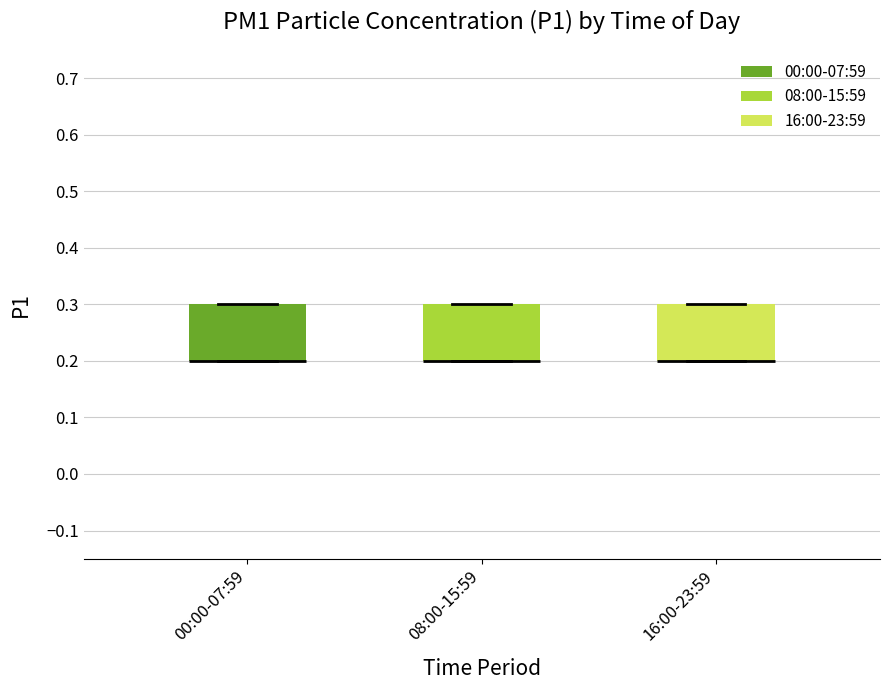

Reading left to right, transcribe this box plot: for each box, give where its median line is, the range the box spans, and where its two whiskers end, as read against the y-axis. The values are not printed on the chart, so give them approximately, as read against the axis.

00:00-07:59: median 0.2 (drawn on the box's lower edge), box 0.2 to 0.3, whiskers 0.2 to 0.3
08:00-15:59: median 0.2 (drawn on the box's lower edge), box 0.2 to 0.3, whiskers 0.2 to 0.3
16:00-23:59: median 0.2 (drawn on the box's lower edge), box 0.2 to 0.3, whiskers 0.2 to 0.3